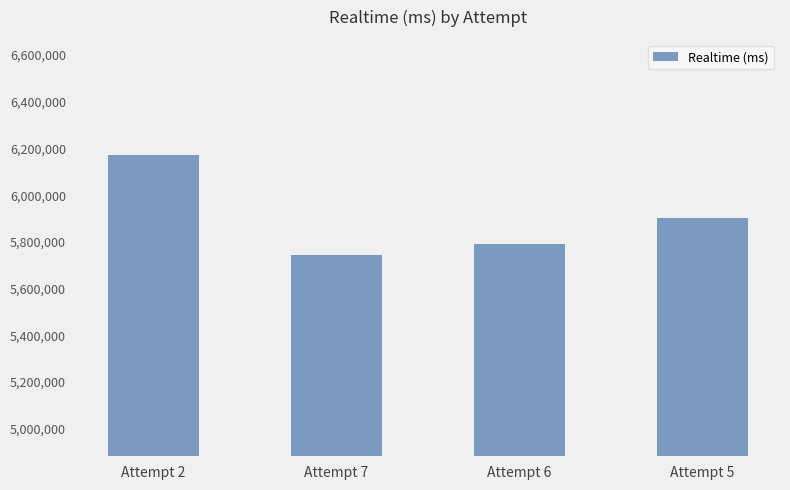

What is the change in value from Attempt 2 to Attempt 5?

-271276